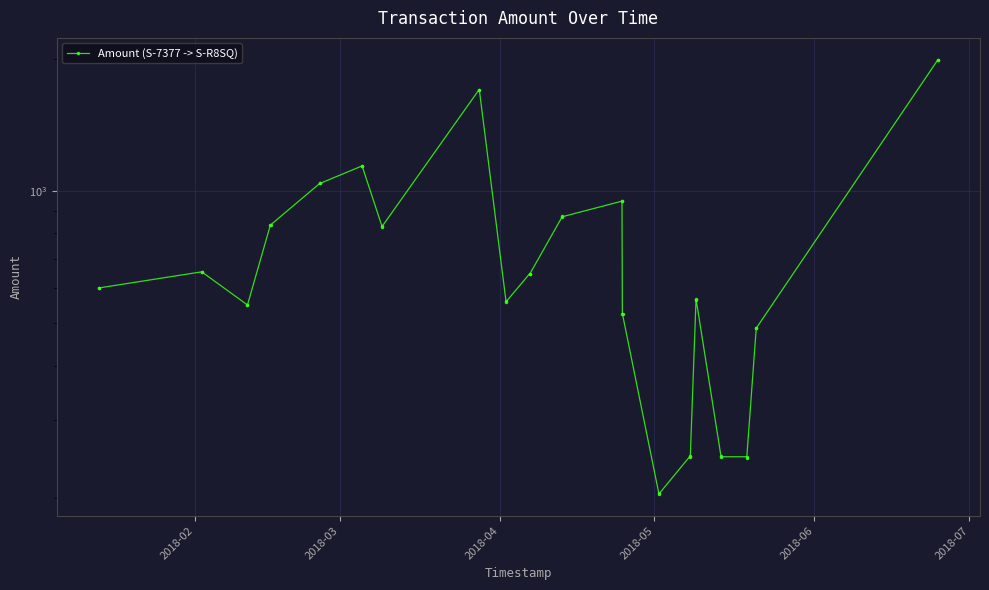

True or false: the data shows 538.0 at 7.

False